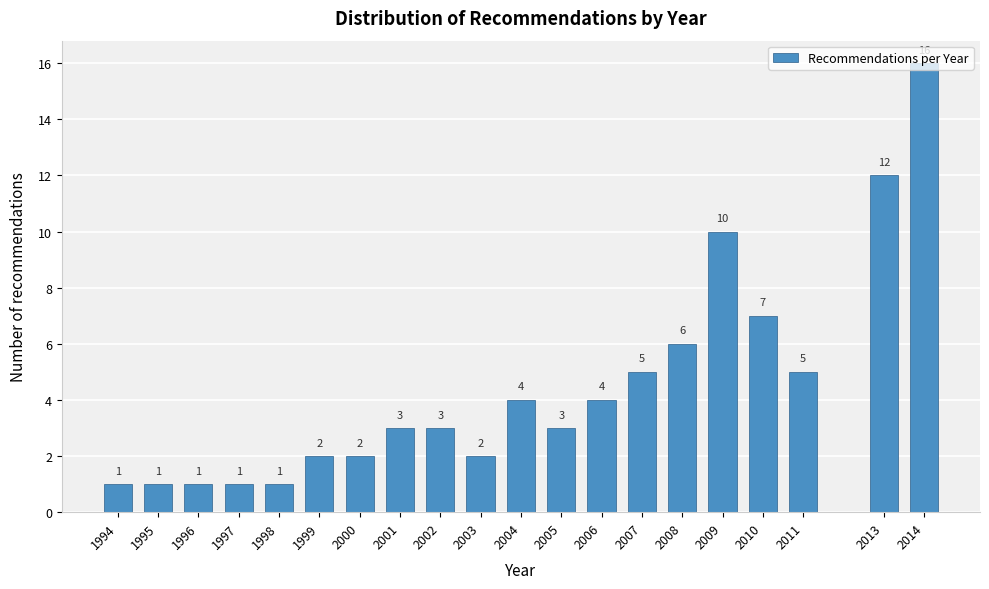

What is the sum of all values?

89